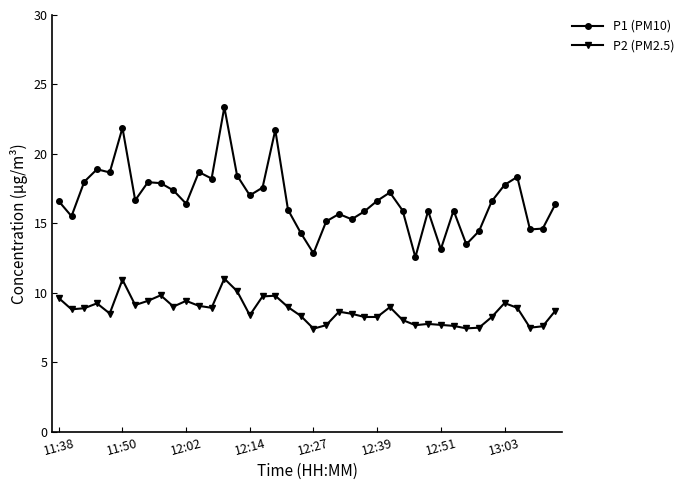

Which series has the largest total across all categories?

P1 (PM10)